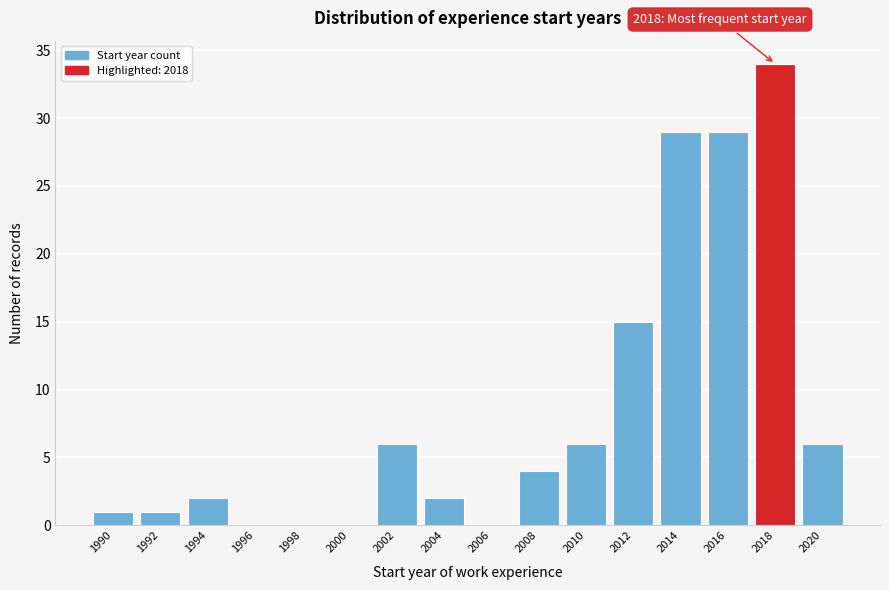

Reading right to left, what are all the values shown in this chart?

2020=6	2018=34	2016=29	2014=29	2012=15	2010=6	2008=4	2006=0	2004=2	2002=6	2000=0	1998=0	1996=0	1994=2	1992=1	1990=1